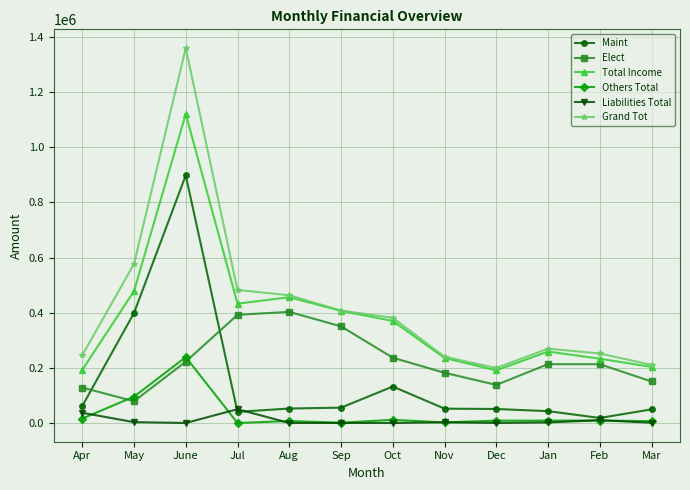

True or false: Total Income has a value of 327874 at Nov.

False